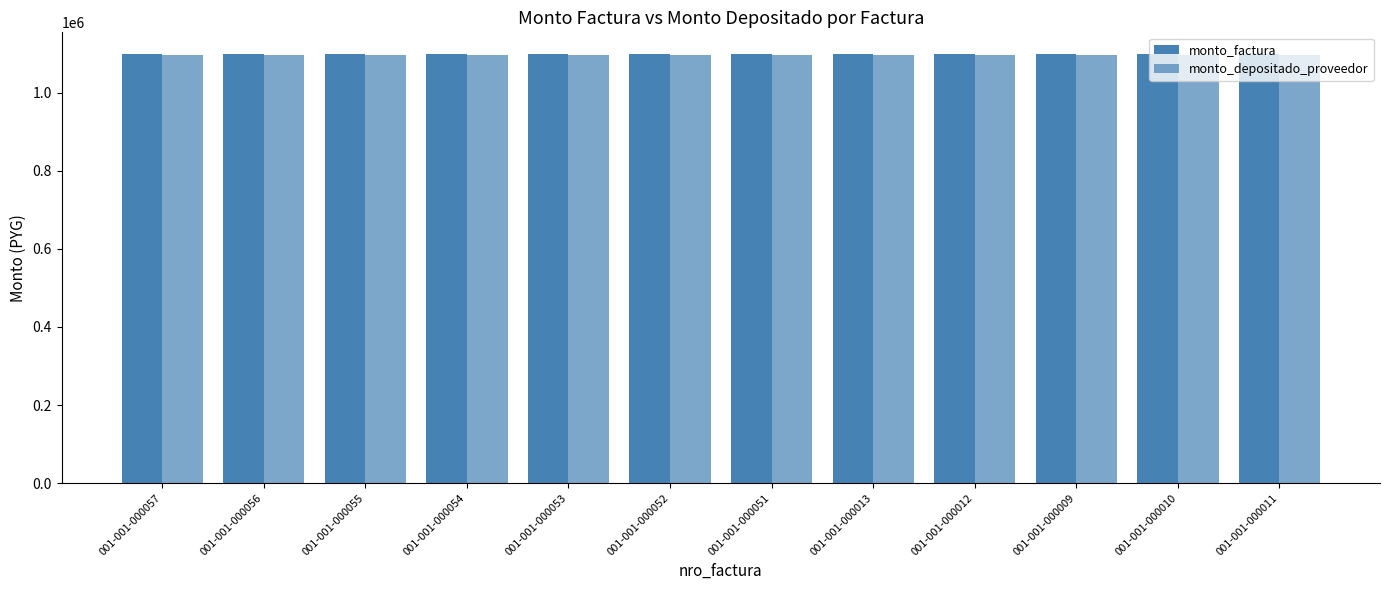

How many data points does each series have?

12